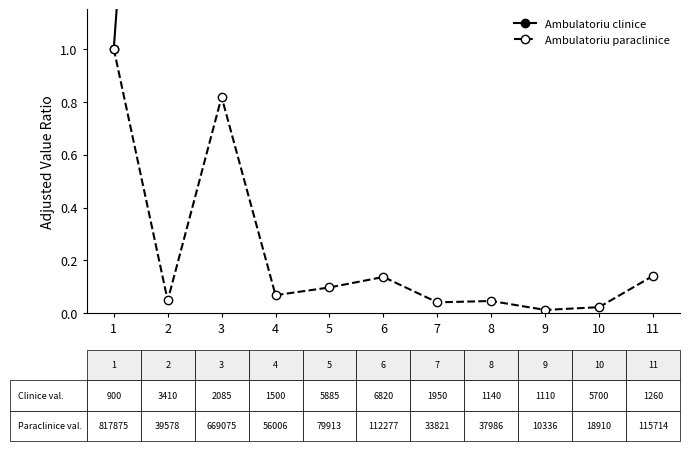

Does the chart have visible grid lines?

No